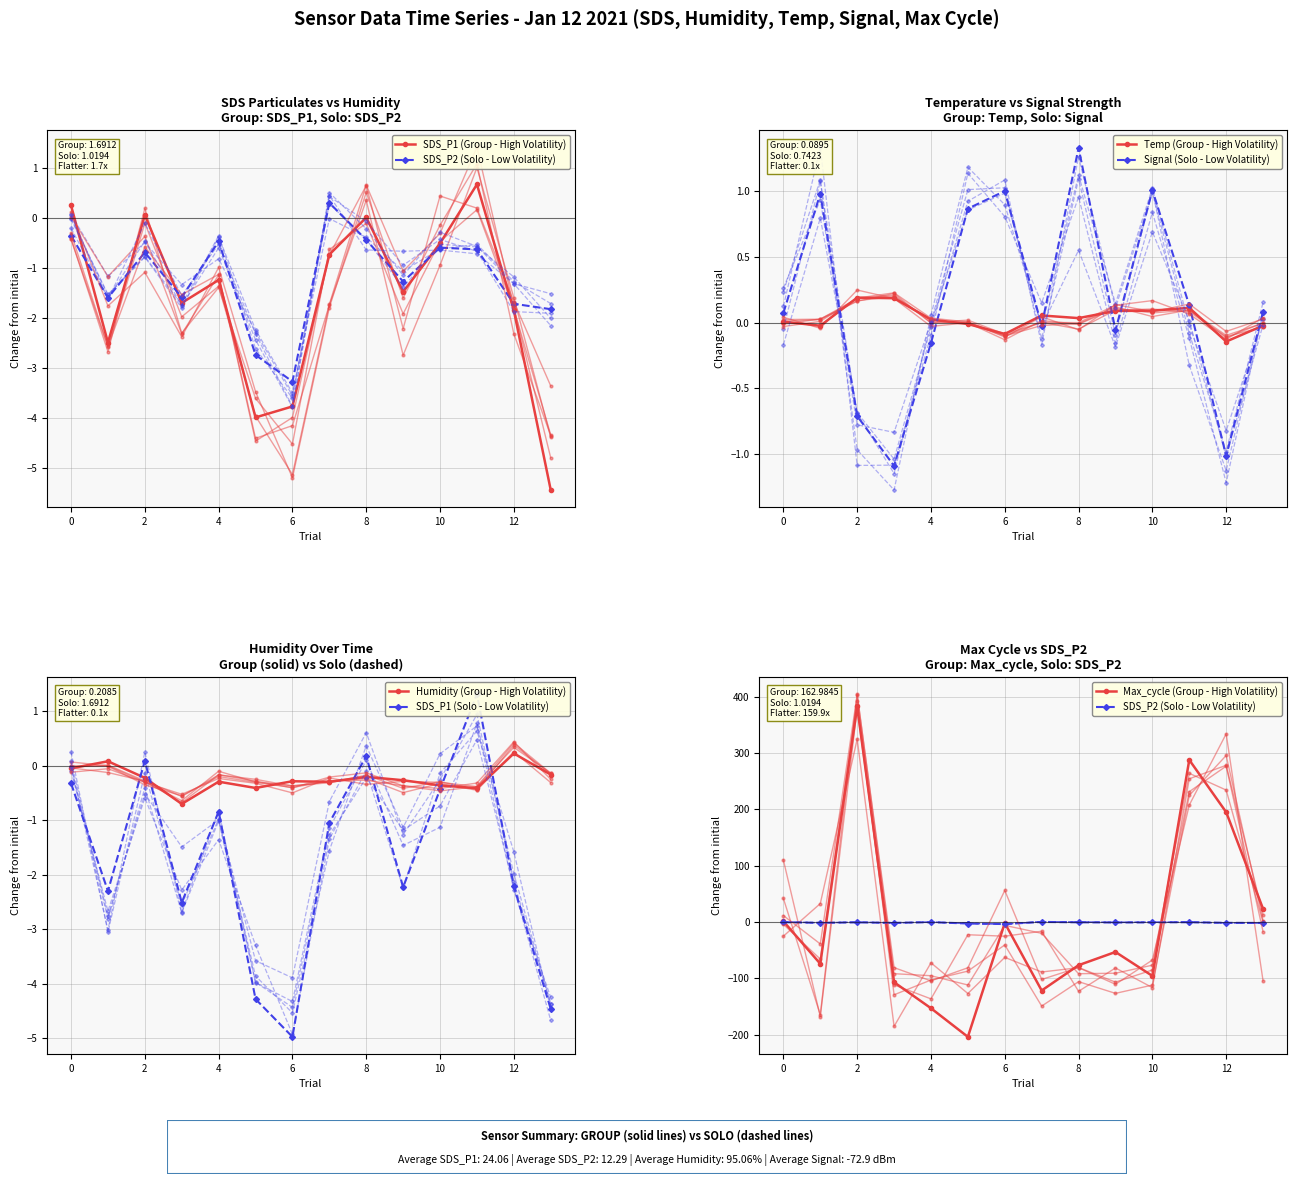

What is the highest value of the Max_cycle series?

392.4